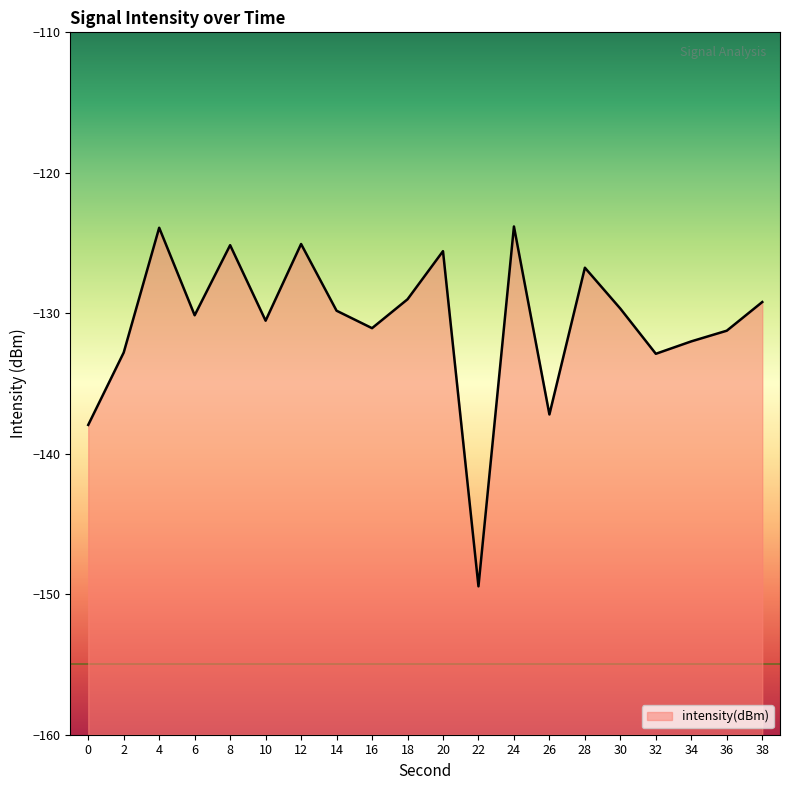

How many interior local valleys (lower than both neighbors) does the data have?

6